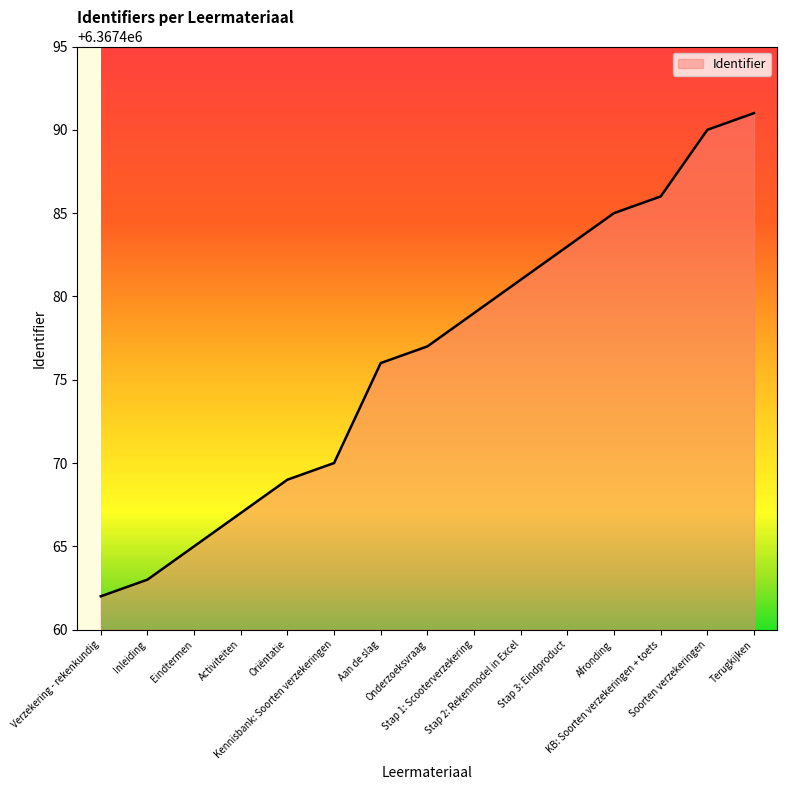

The chart shows a value of 10256771 at Afronding. True or false?

False